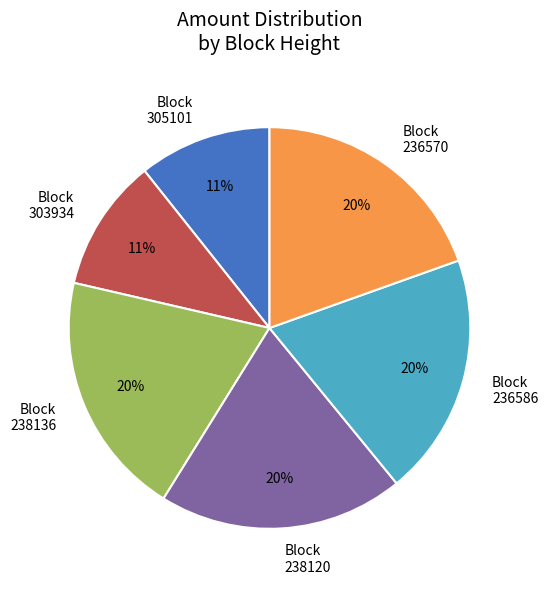

Approximately how many times larger is the value at Block 236570 compared to Block 303934?

1.8